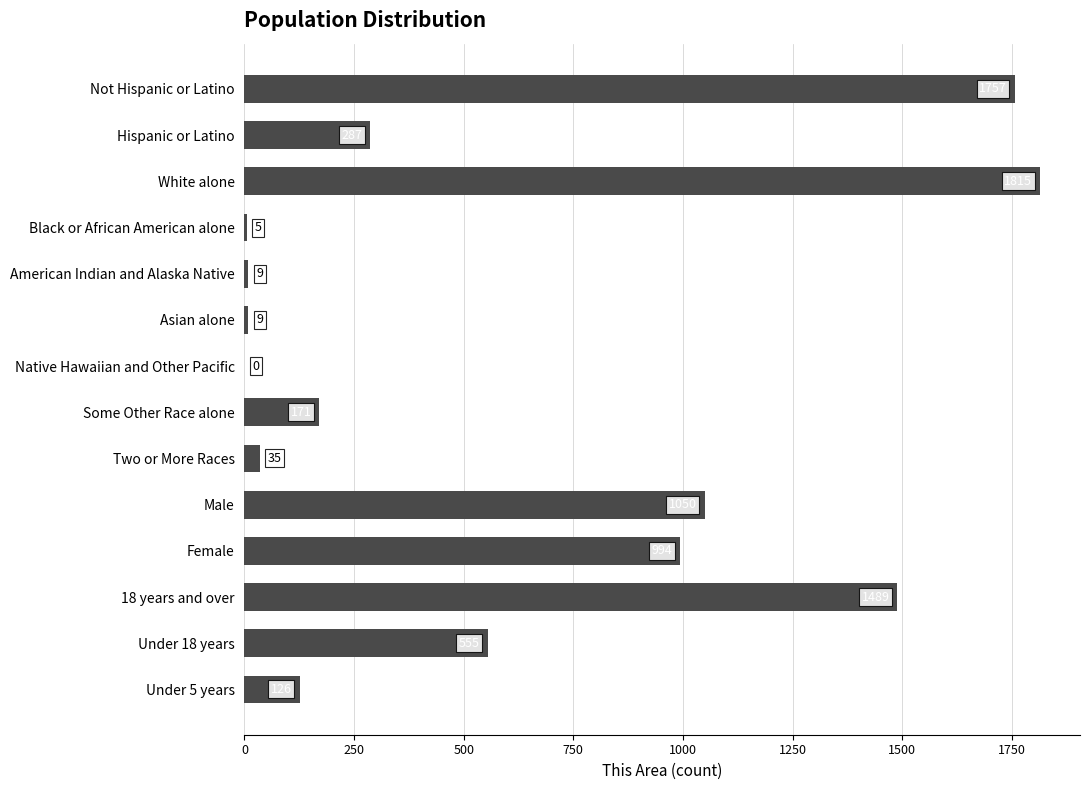

Count the number of data series in this chart.

1